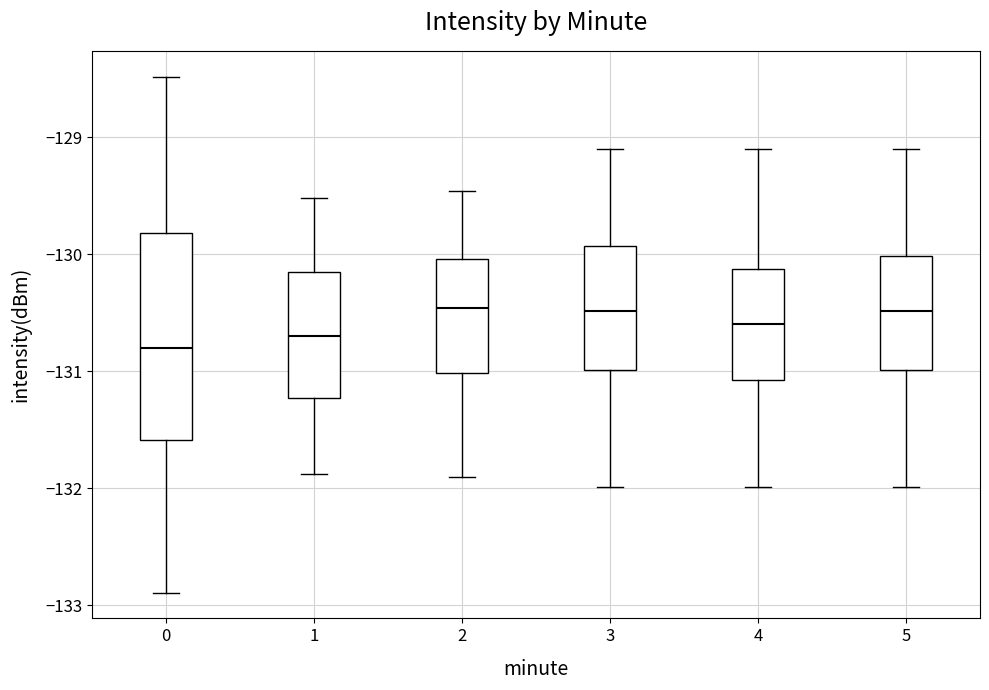

Comparing the boxes themselves (not the whiskers), which one is the tallest?

0